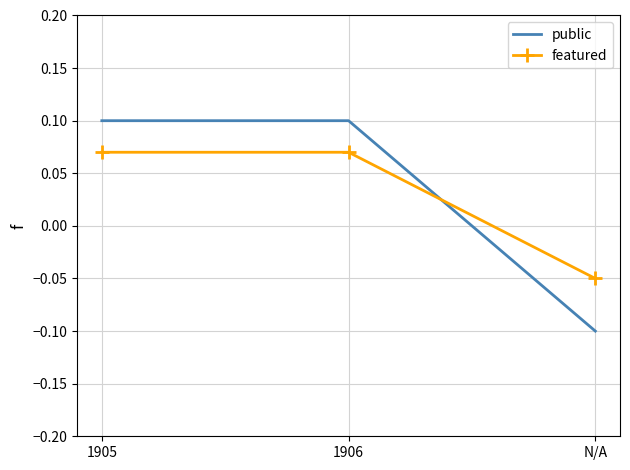

Where does the public series first go above 0?

1905